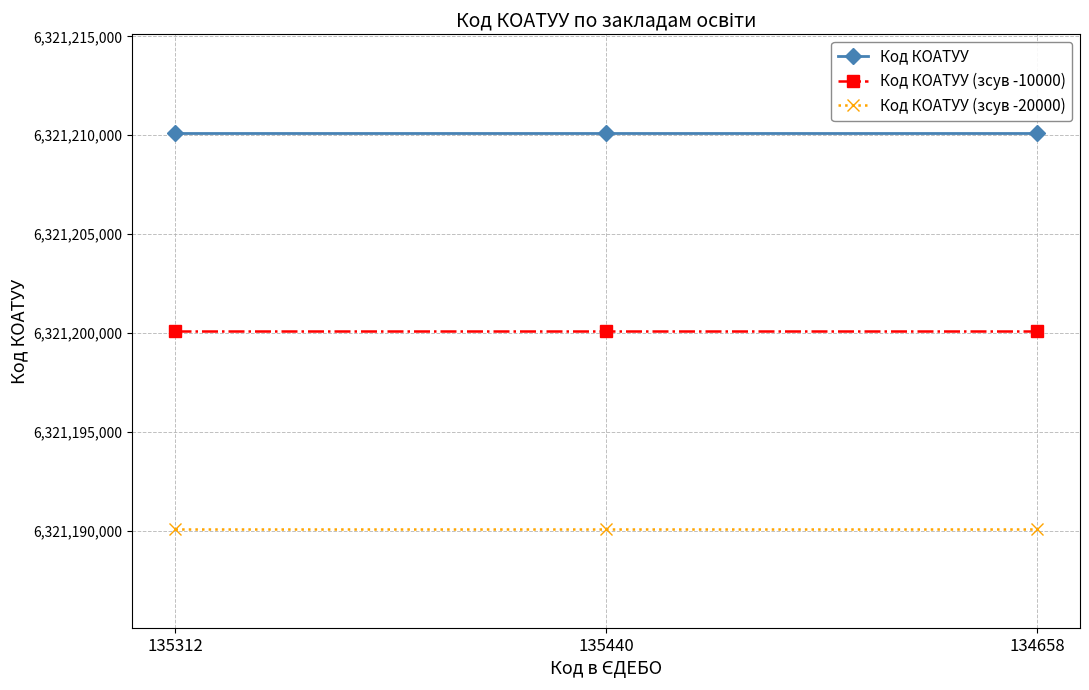

What is the spread (max minus min) of values at 135312?

20000